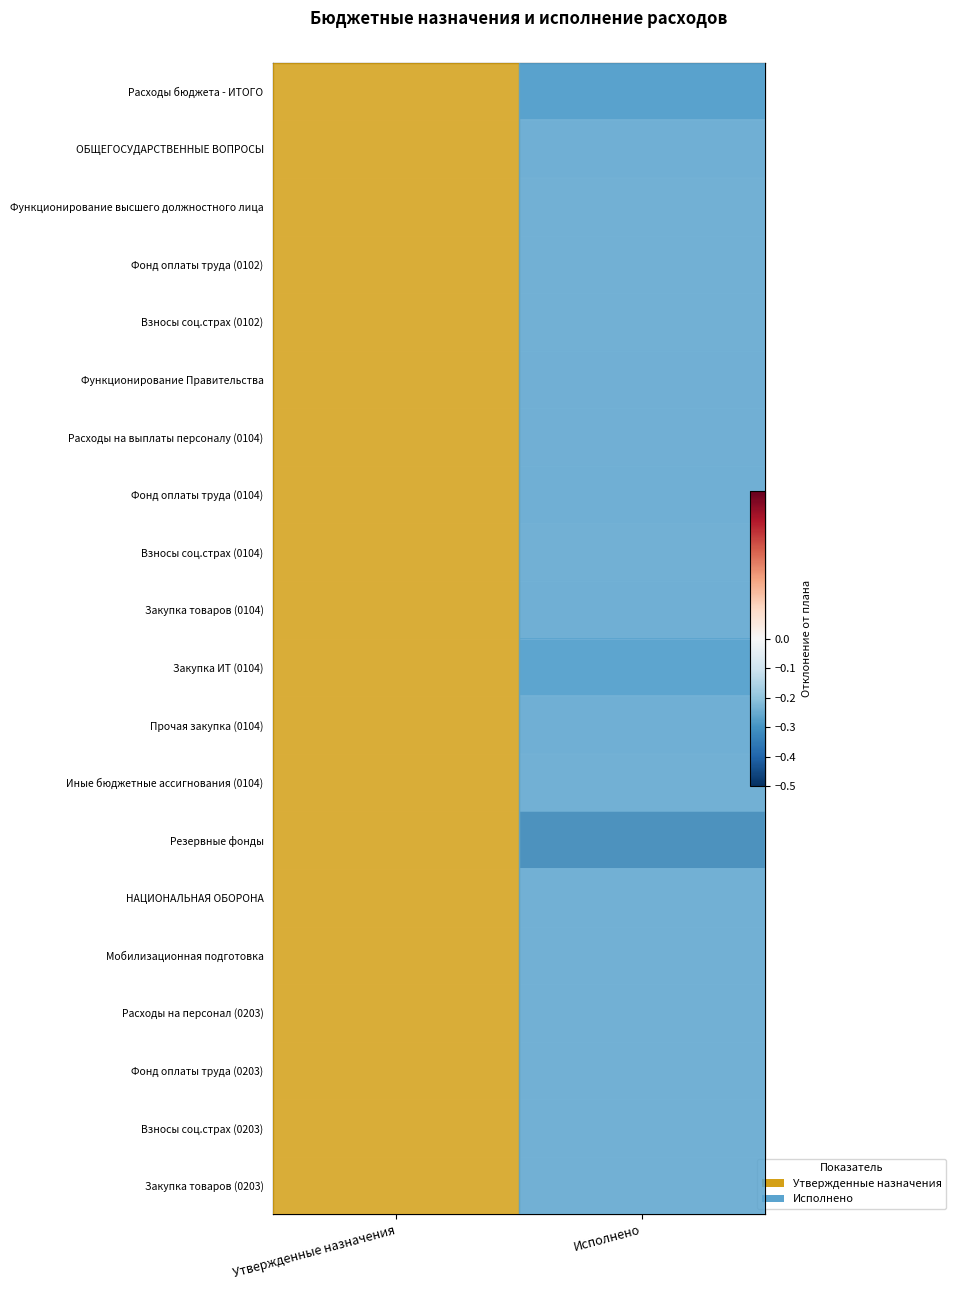

Is the value of Расходы на персонал (0203) at Исполнено greater than the value of Закупка товаров (0203) at Исполнено?

No